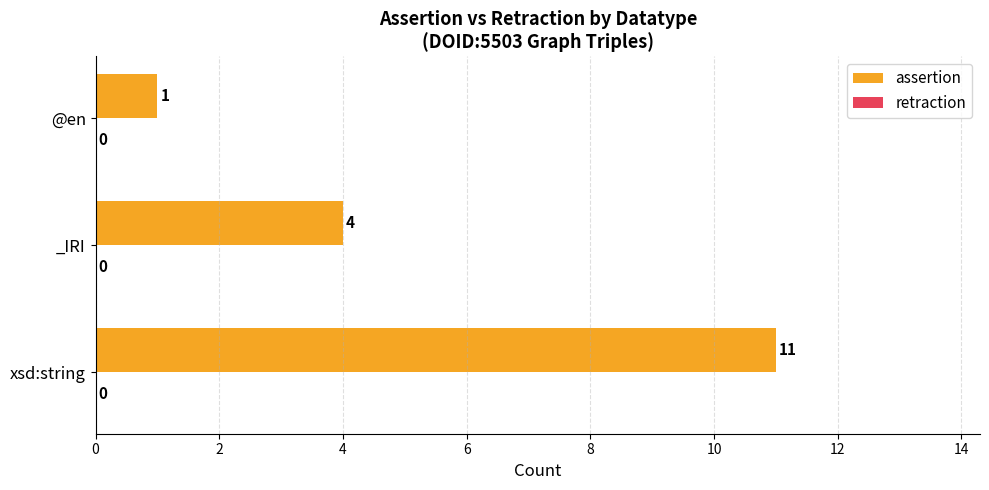

Reading top to bottom, what are all the values shown in this chart?

1	4	11